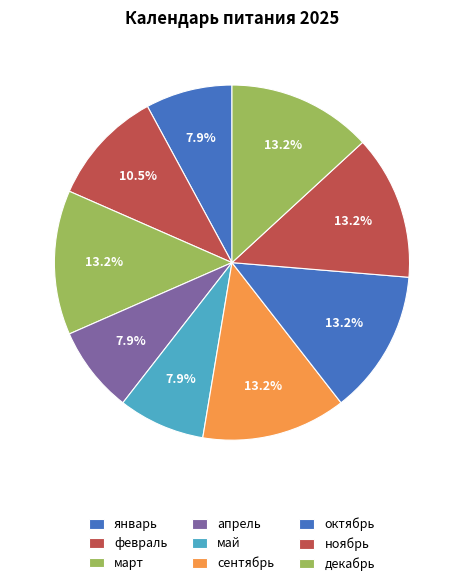

How many slices are in this pie chart?

9